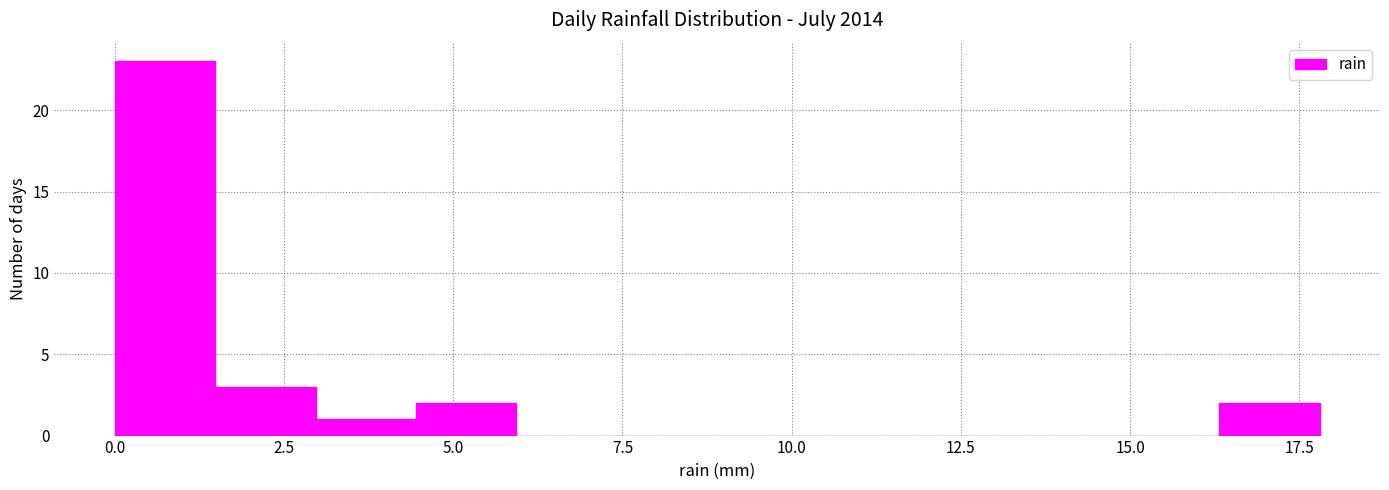

Around what value on the x-axis is the tallest bar? Give the approximate position of its centre, as read against the axis.

0.5